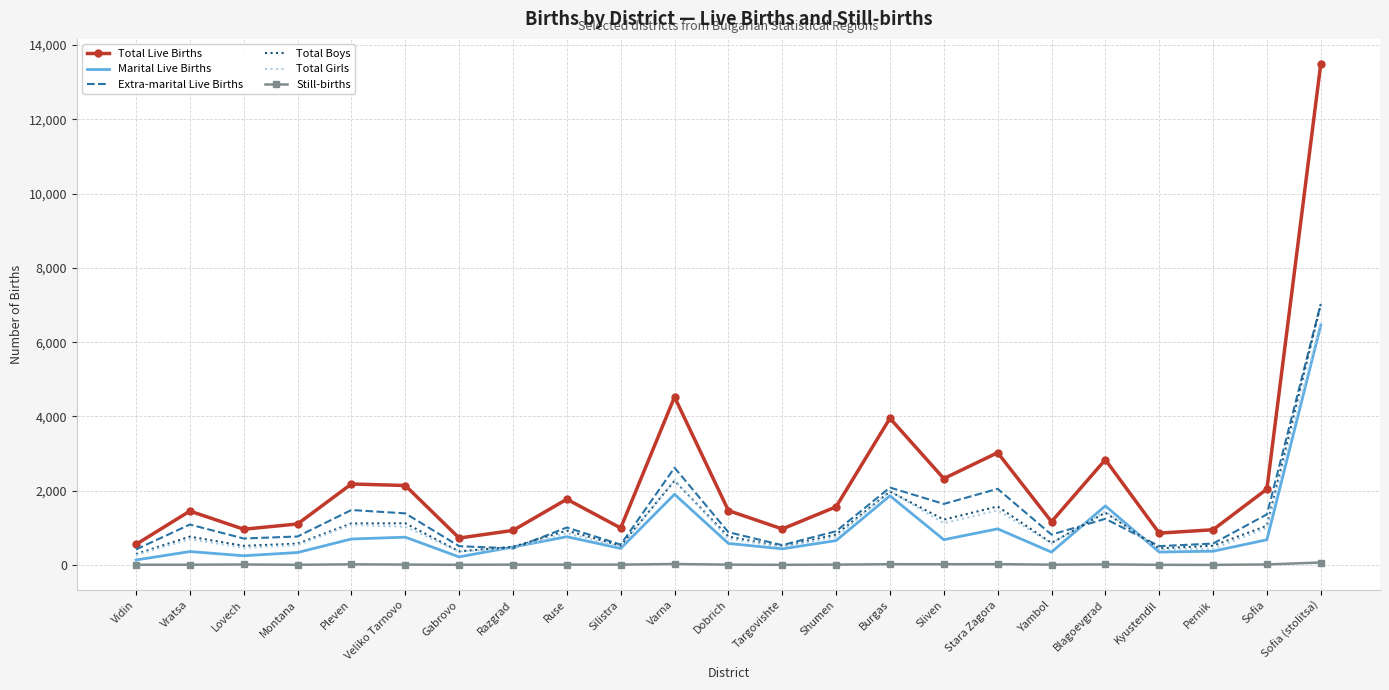

What is the difference between the highest and lowest values at Ruse?

1761